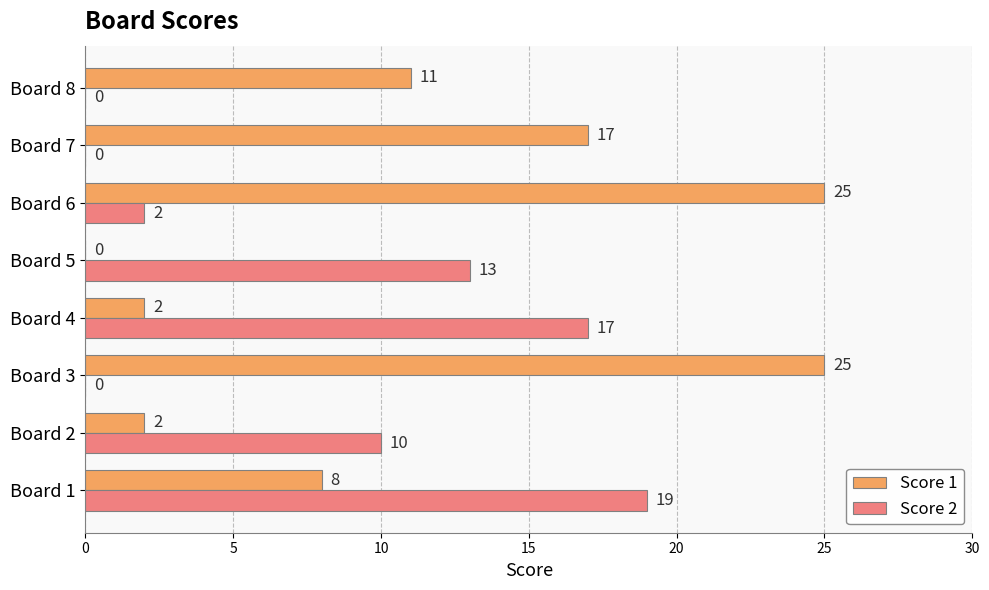

What is the highest value of the Score 2 series?

19